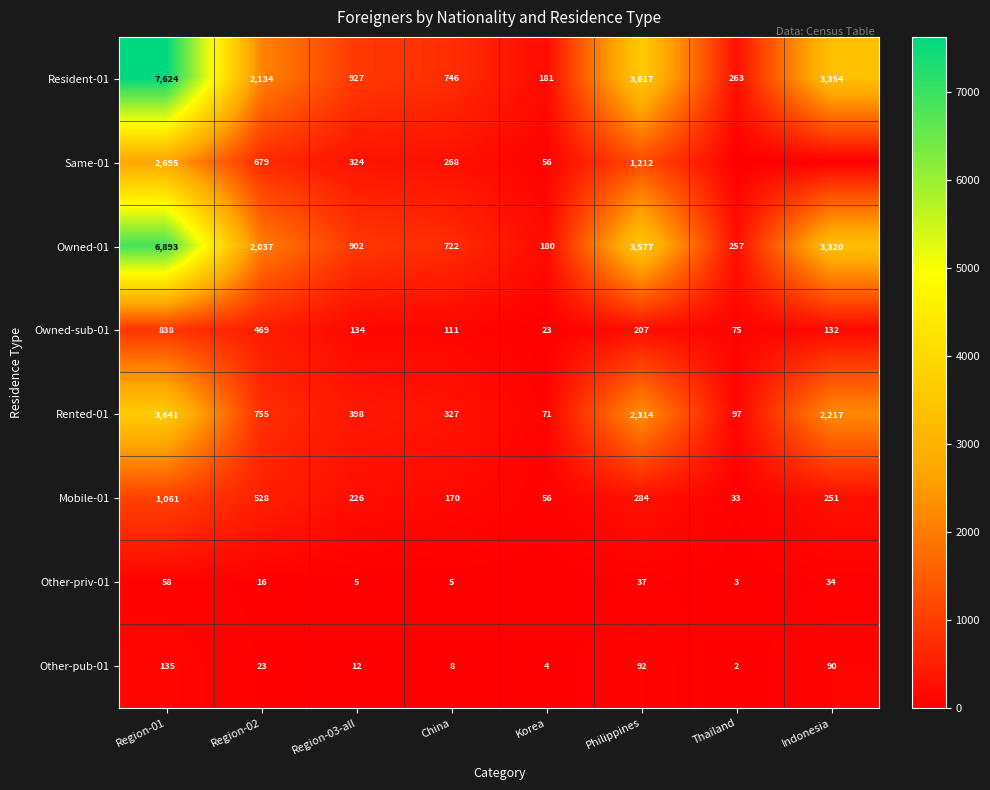

Which series changed the most between Region-01 and Region-02?

Resident-01